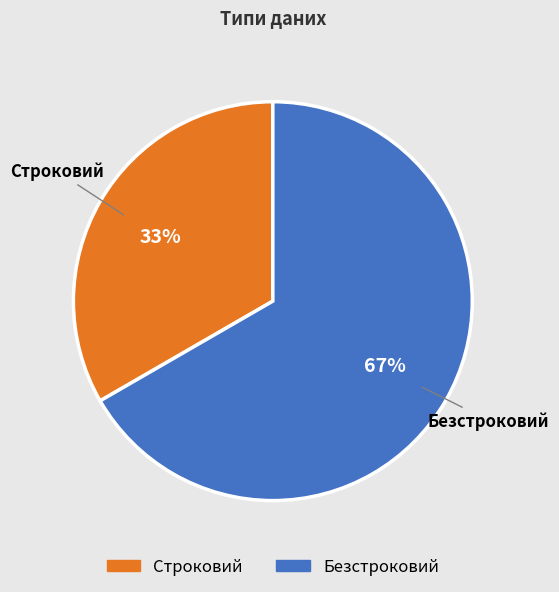

What is the majority slice?

Безстроковий